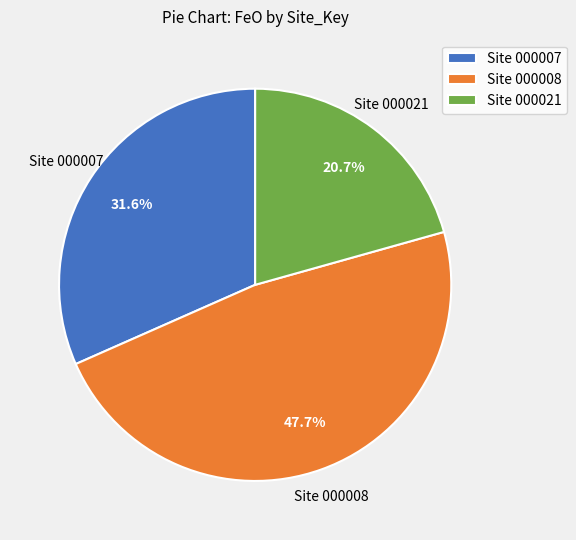

Rank the categories by value from lowest to highest.

Site 000021, Site 000007, Site 000008